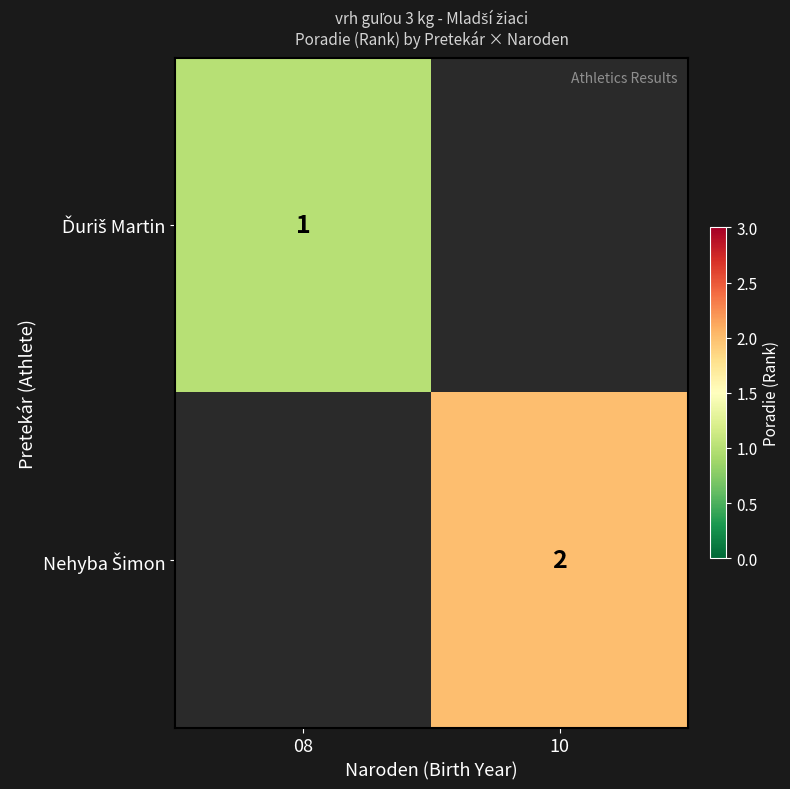

At which category does the chart reach its minimum across all series?

08